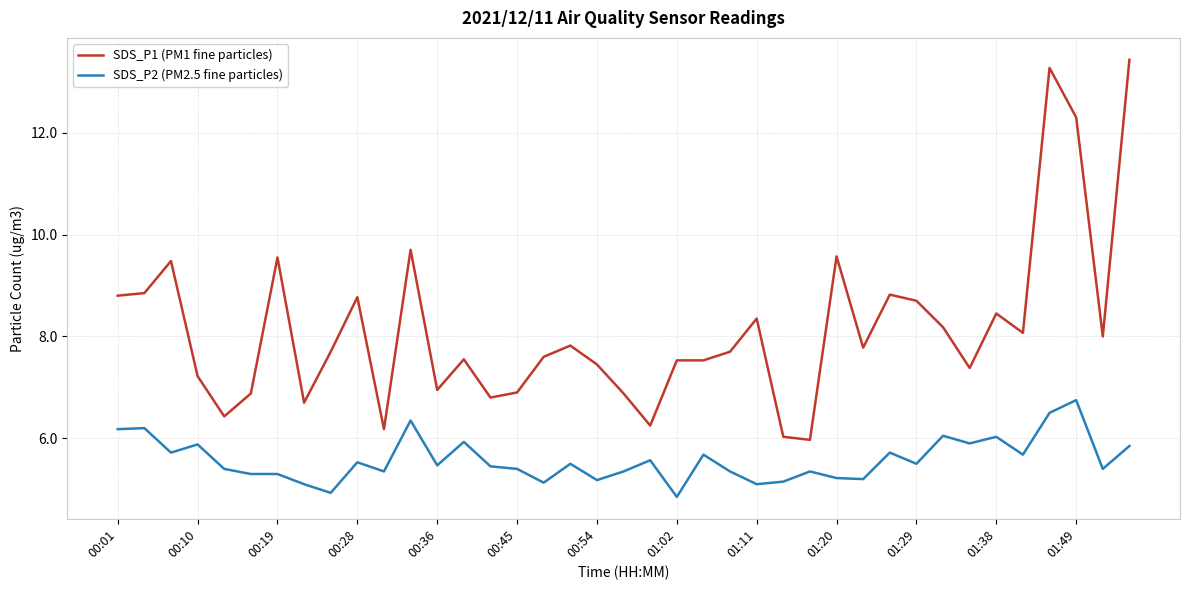

At how many categories does at least one series exceed 9?

7